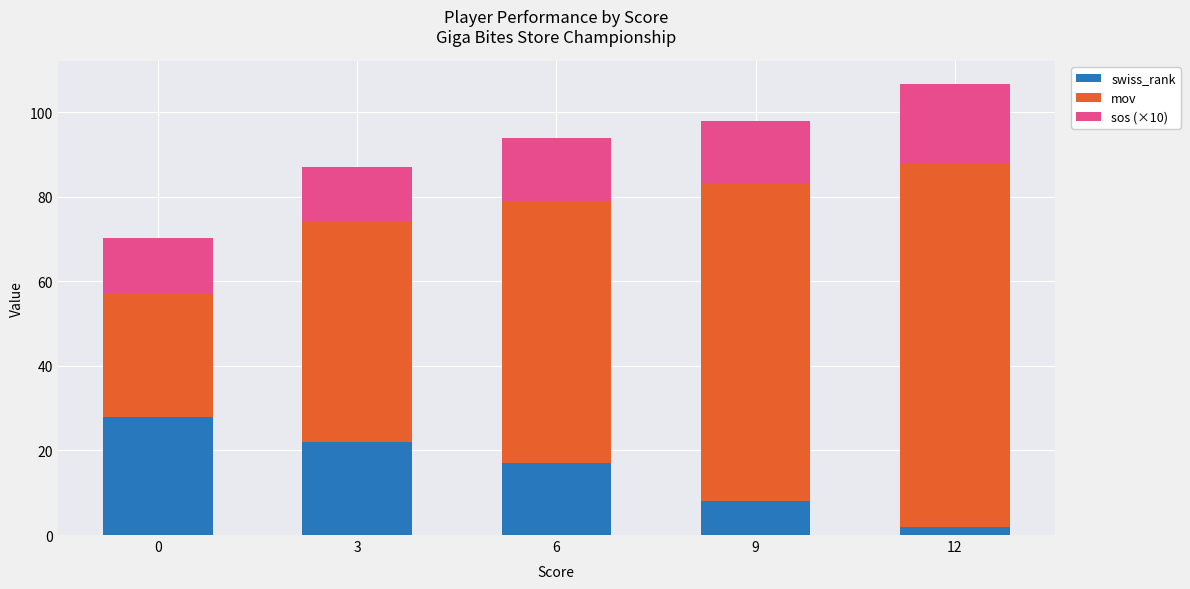

What is the total value across all series at 9?

98.0